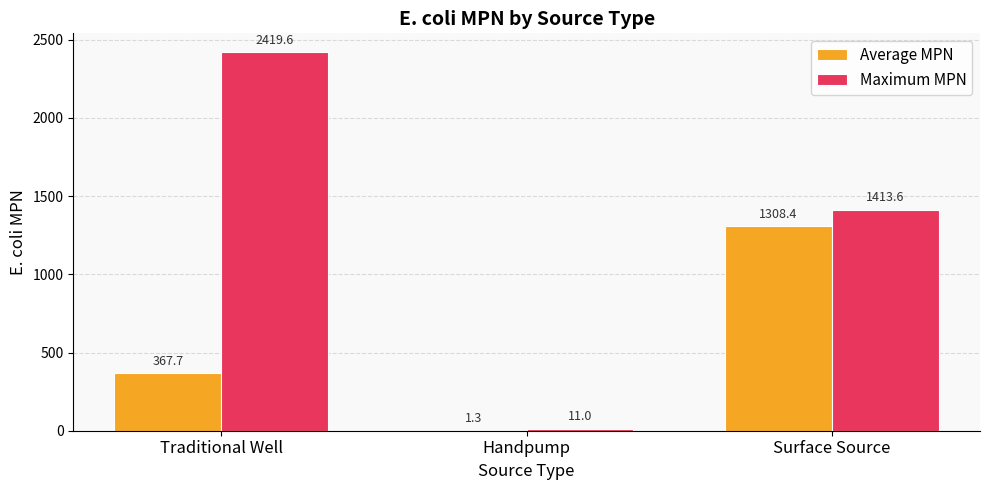

Read the Maximum MPN value at Surface Source.

1413.6